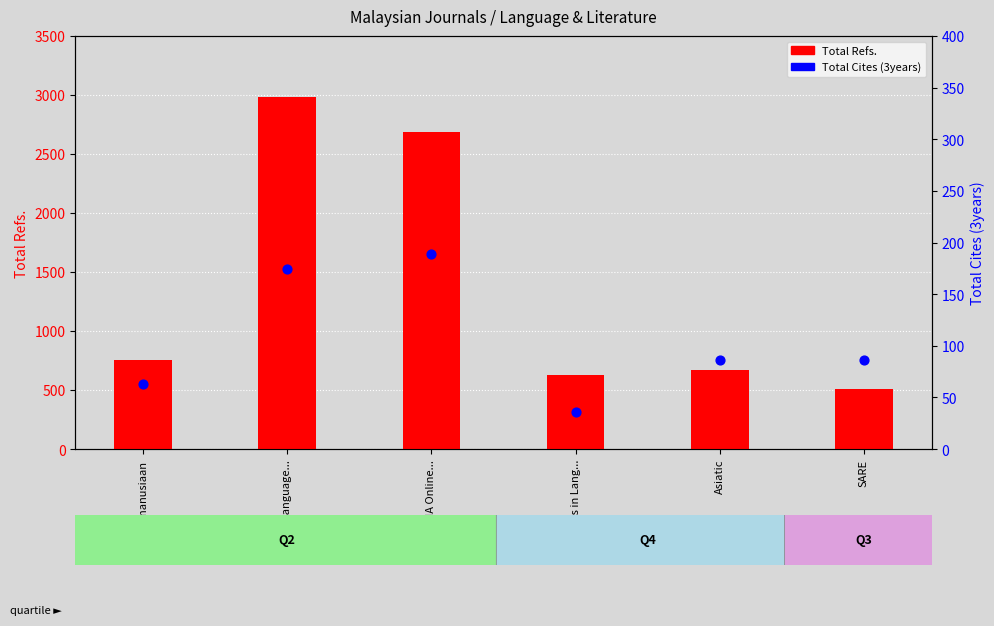

Which series has the widest spread of Y values?

Total Refs.